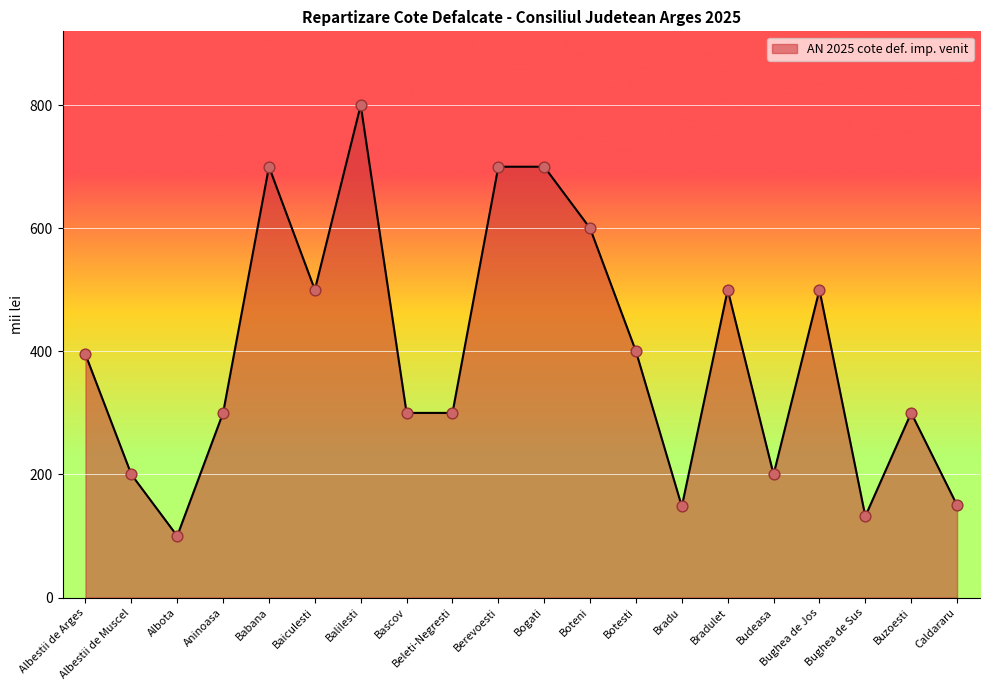

Between Albestii de Muscel and Botesti, which is larger?

Botesti